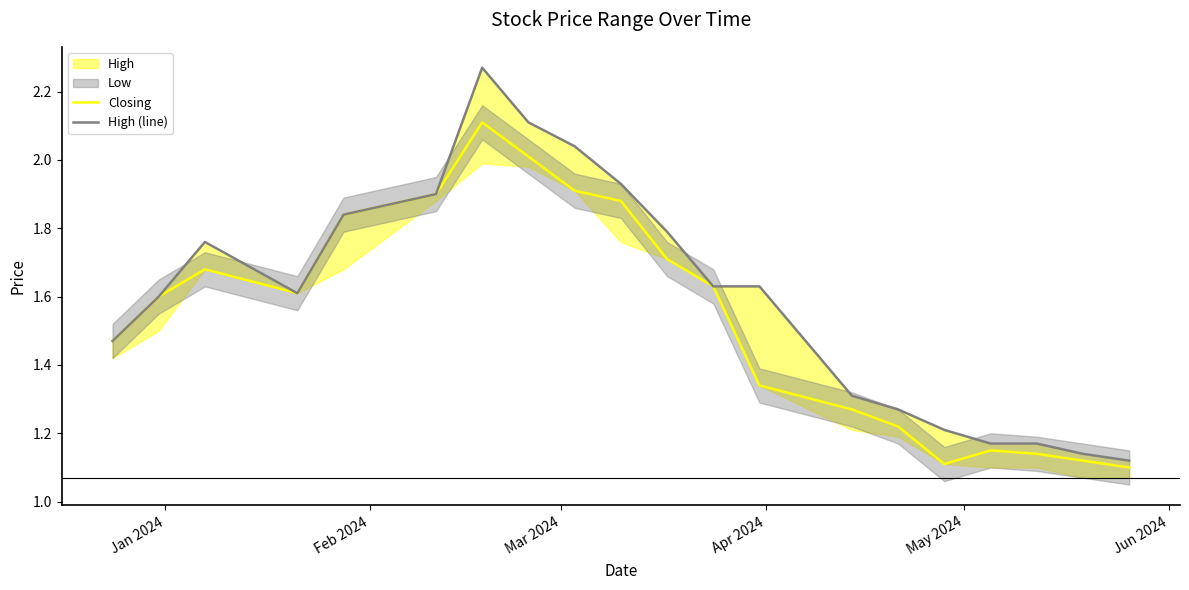

List the series in order of their peak value, lowest first.

Closing, High (line)